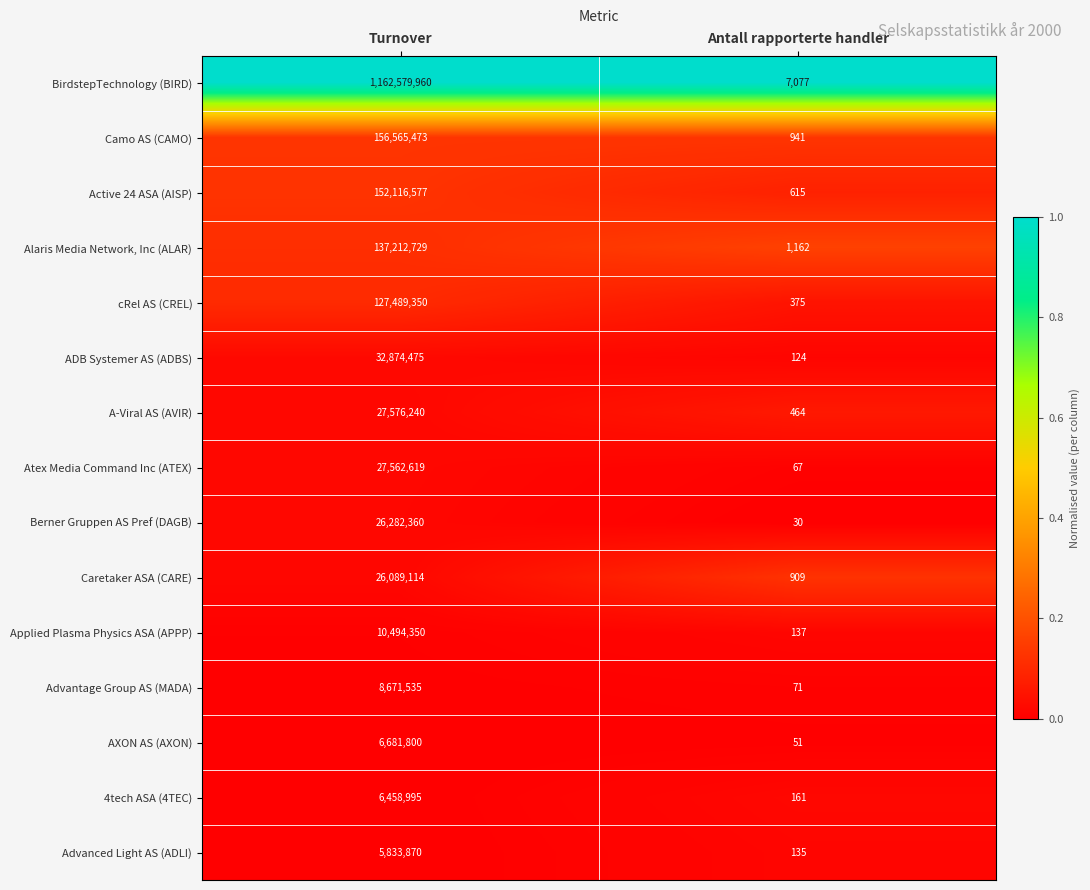

List the series in order of their peak value, highest first.

BirdstepTechnology (BIRD), Camo AS (CAMO), Active 24 ASA (AISP), Alaris Media Network, Inc (ALAR), cRel AS (CREL), ADB Systemer AS (ADBS), A-Viral AS (AVIR), Atex Media Command Inc (ATEX), Berner Gruppen AS Pref (DAGB), Caretaker ASA (CARE), Applied Plasma Physics ASA (APPP), Advantage Group AS (MADA), AXON AS (AXON), 4tech ASA (4TEC), Advanced Light AS (ADLI)